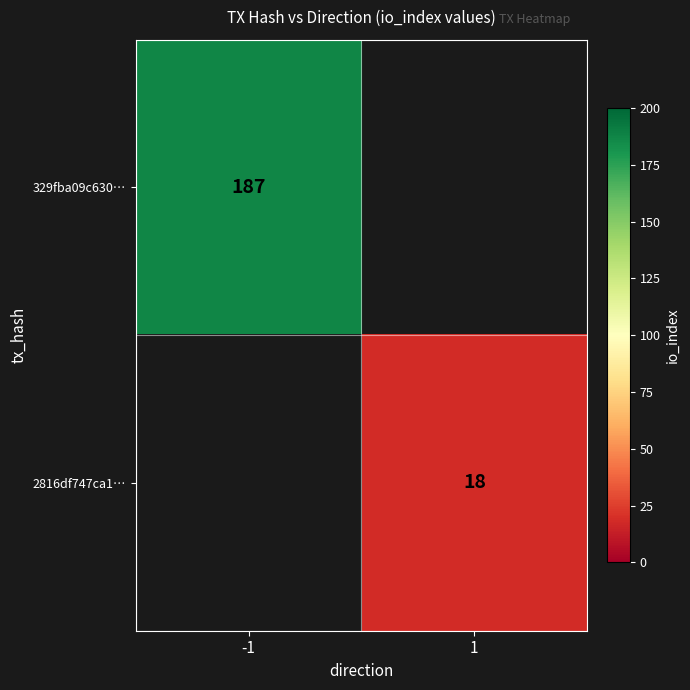

How many data points does each series have?

2